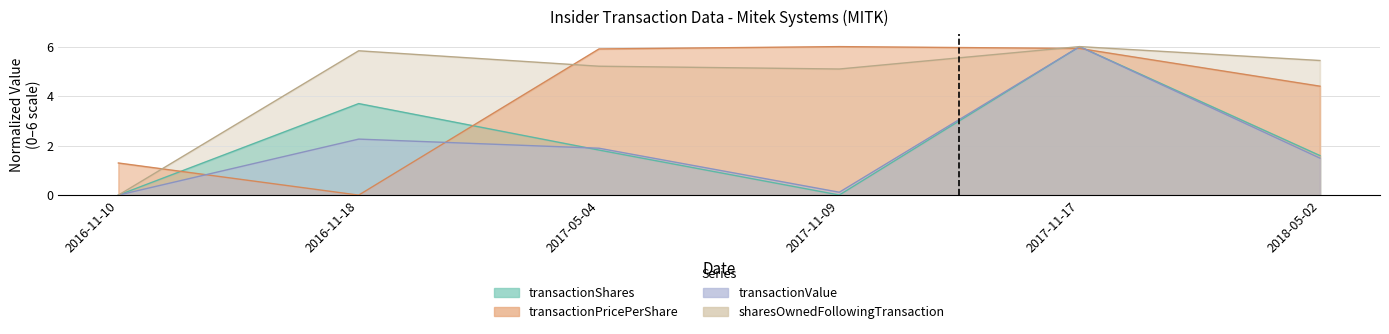

What is the difference between the maximum and minimum values in the transactionShares series?

6.0